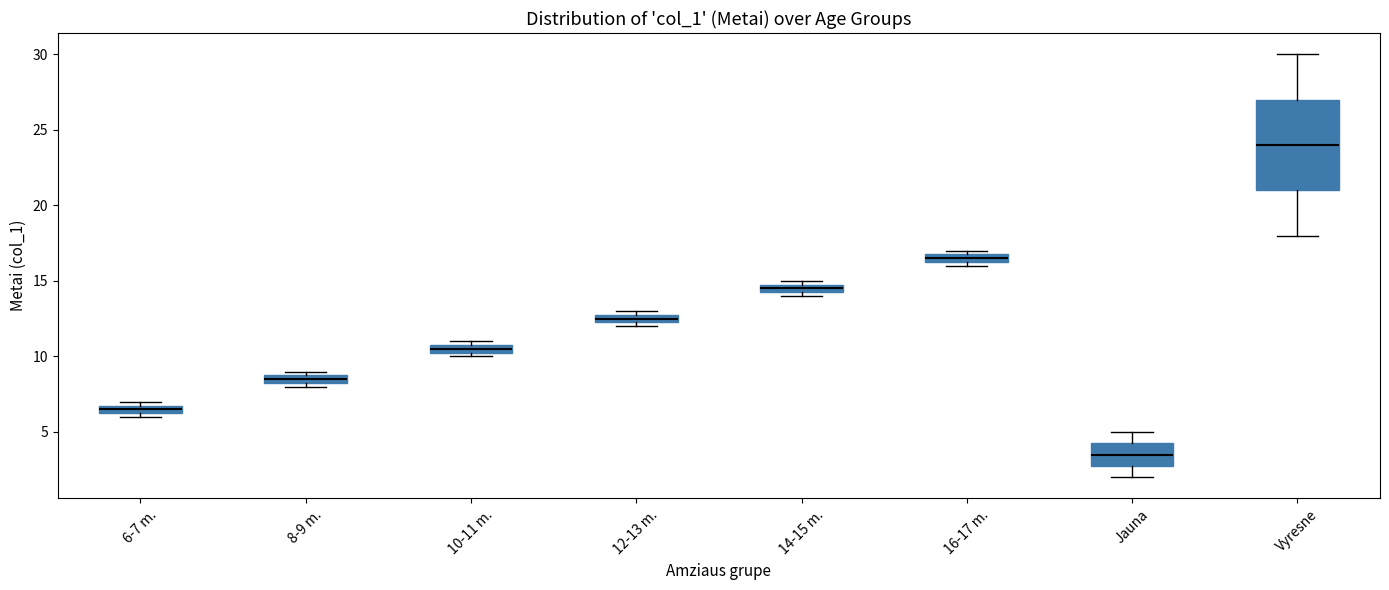

Which box has the lowest median line?

Jauna